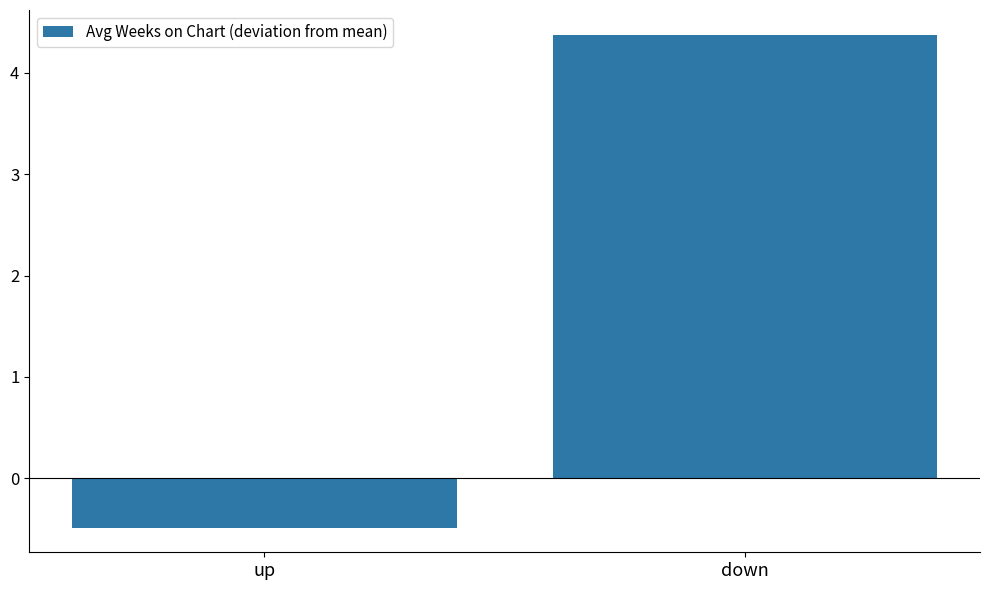

How many values are above zero?

1